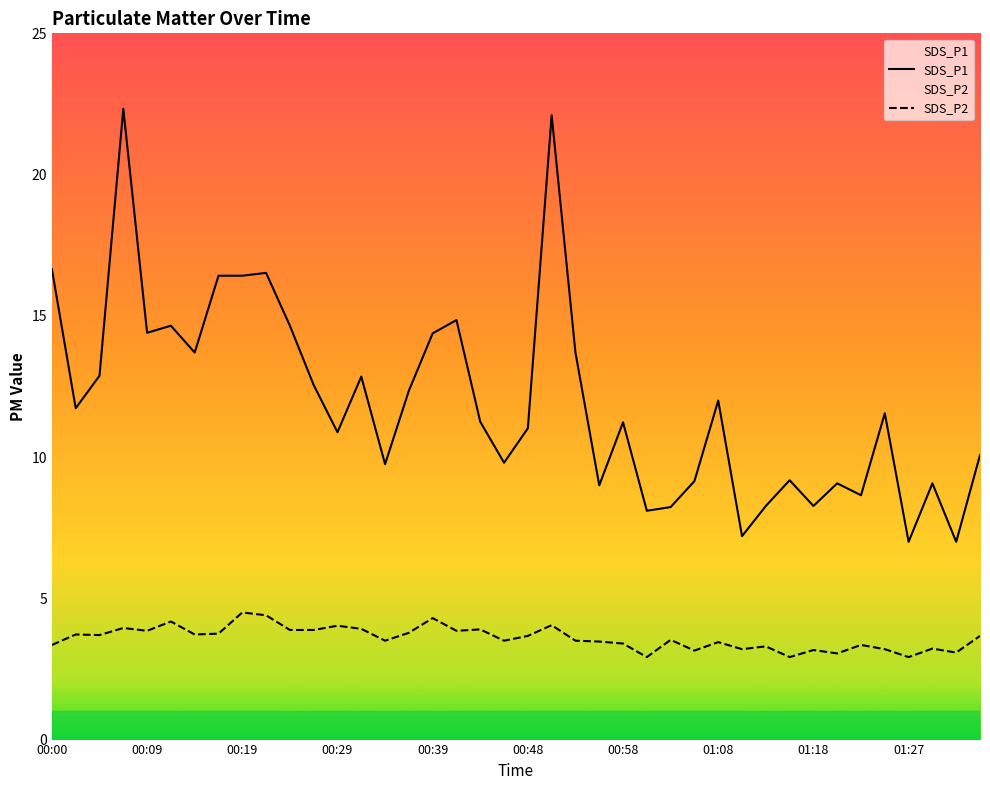

What is the average value of the SDS_P2 series?

3.6